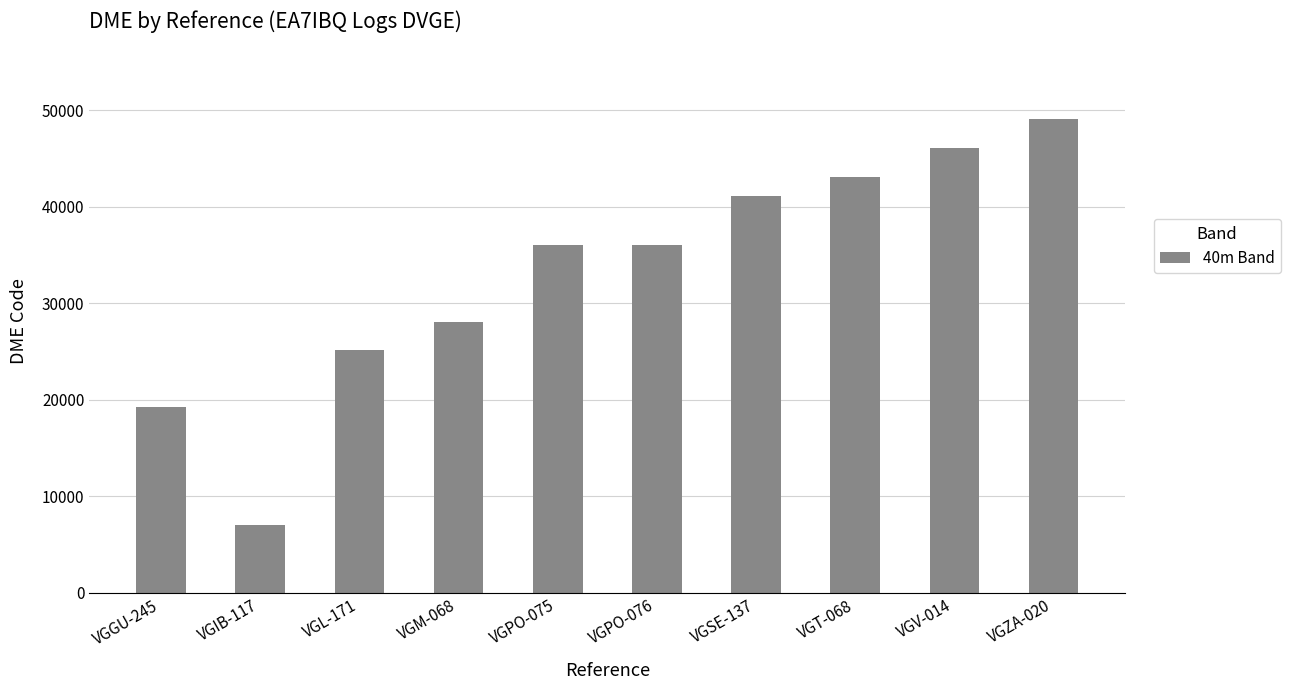

What is the sum of all values?

330774